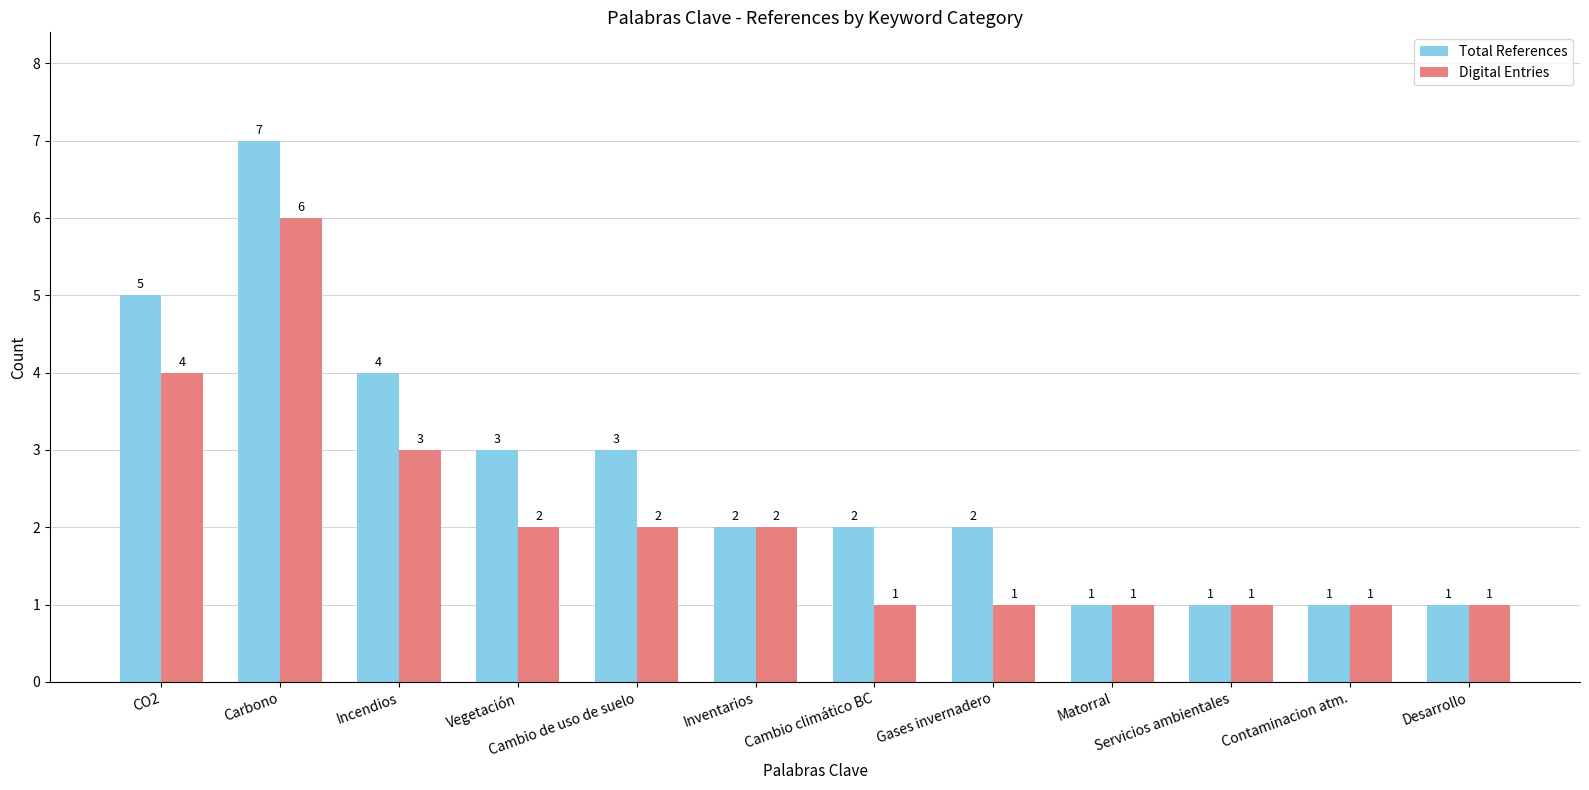

At which label does Total References first exceed 2?

CO2